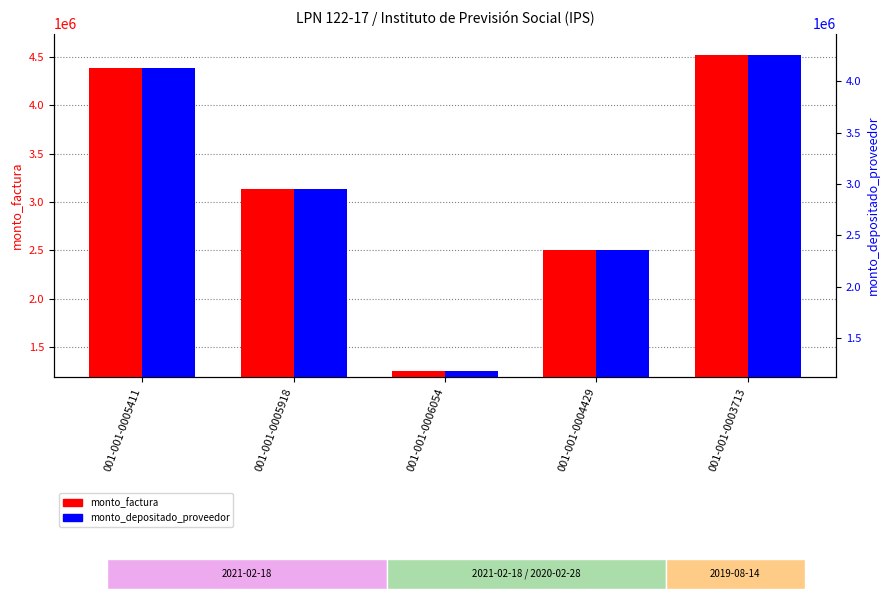

What is the difference between the maximum and minimum values in the monto_factura series?

3260400